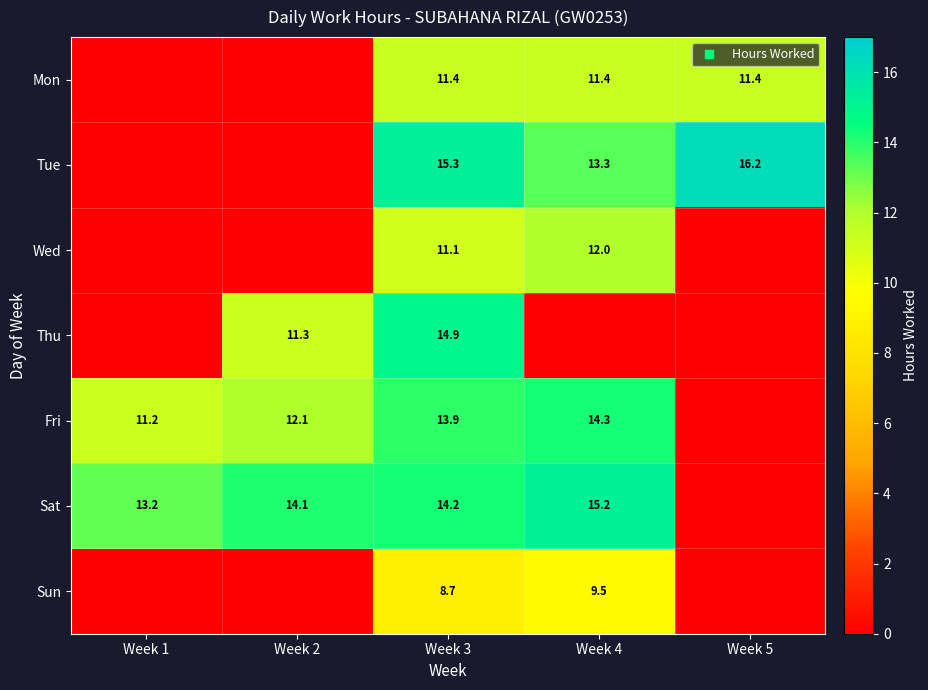

What is the difference between the highest and lowest values at Week 4?

15.2